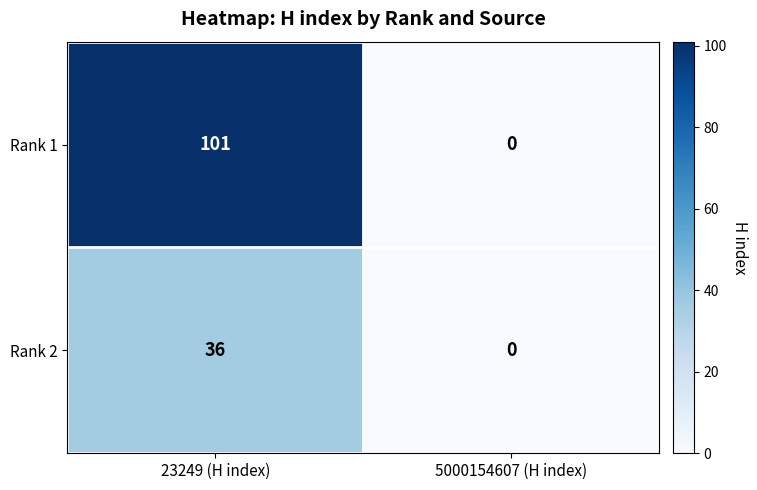

What is the sum of all Rank 2 values?

36